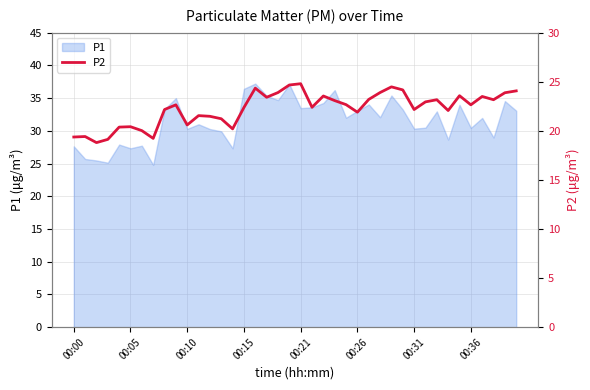

How many data points does each series have?

40